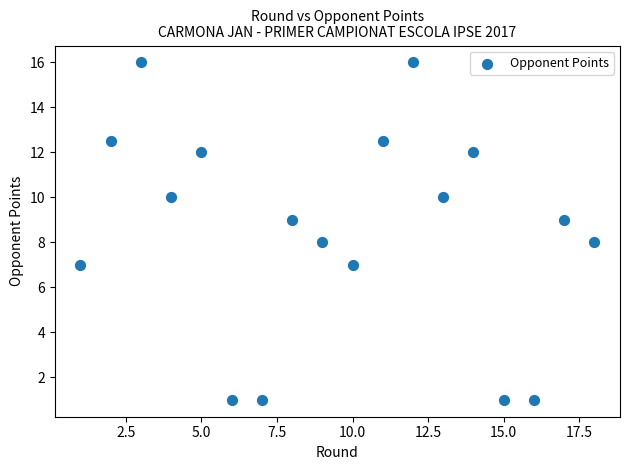

What is the range of Y values (max minus min)?

15.0